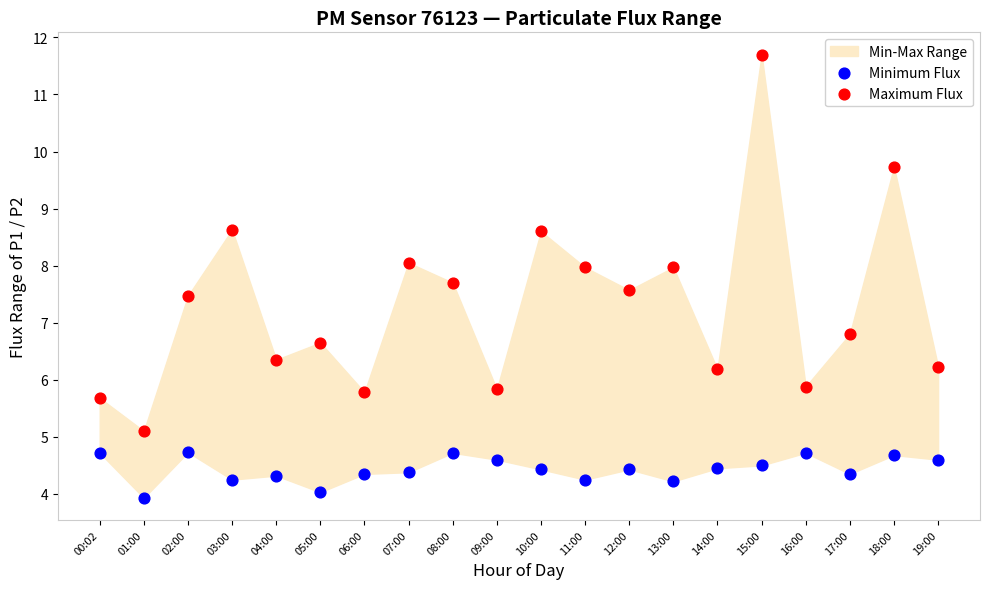

Across all data points, what is the range of Y values (max minus min)?

7.8